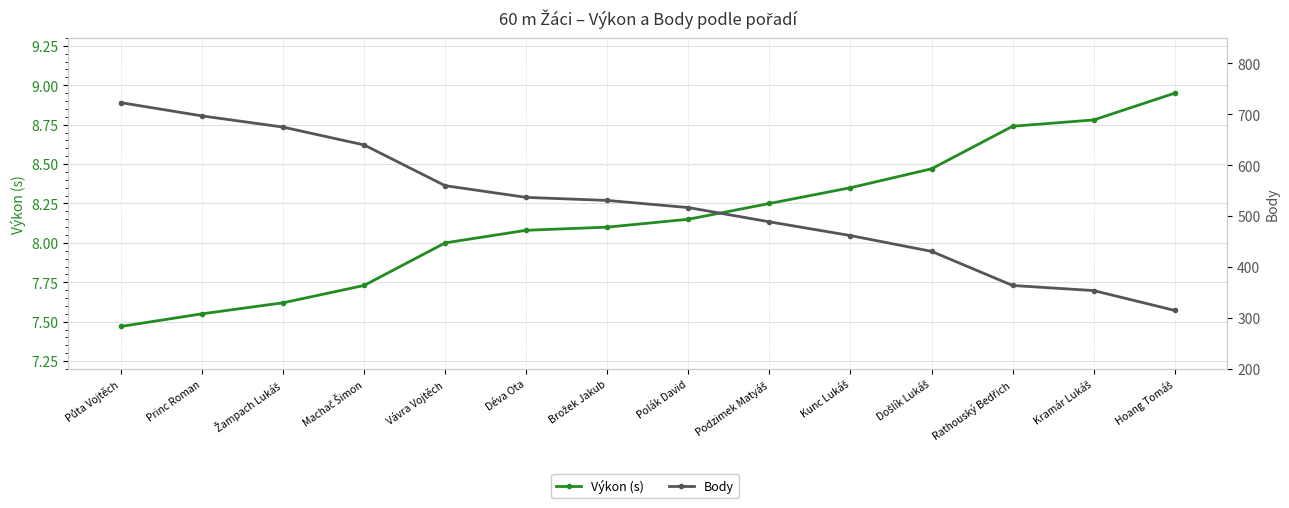

True or false: Výkon (s) and Body cross at least once.

False